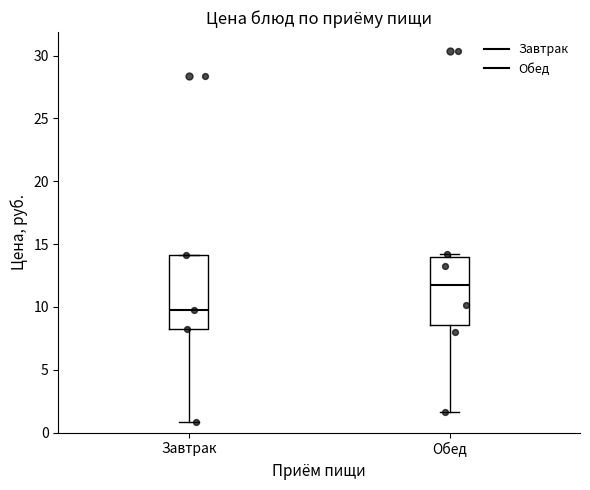

Reading left to right, read every box against the y-axis: the position of its median line, the range the box covers, and the ends of its whiskers. The values are not printed on the chart, so give them approximately, as read against the axis.

Завтрак: median 10.0, box 8.5 to 14.0, whiskers 1.0 to 14.0
Обед: median 11.5, box 8.5 to 14.0, whiskers 1.5 to 14.0 (just above the box's upper edge)